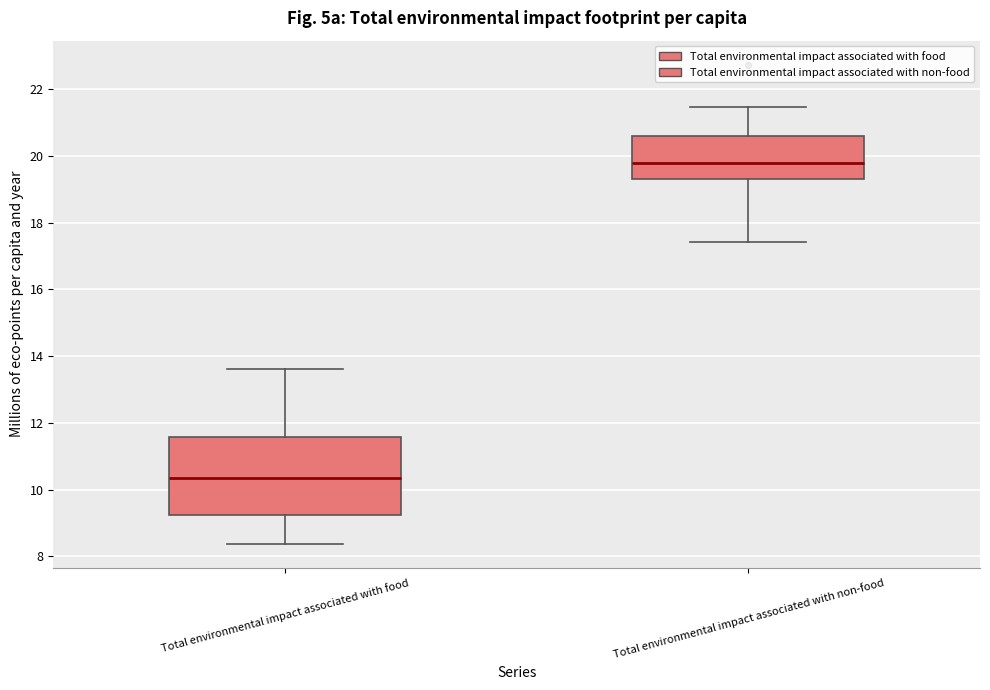

Reading left to right, transcribe this box plot: for each box, give where its median line is, the range the box spans, and where its two whiskers end, as read against the y-axis. The values are not printed on the chart, so give them approximately, as read against the axis.

Total environmental impact associated with food: median 10.4, box 9.2 to 11.6, whiskers 8.4 to 13.6
Total environmental impact associated with non-food: median 19.8, box 19.4 to 20.6, whiskers 17.4 to 21.4